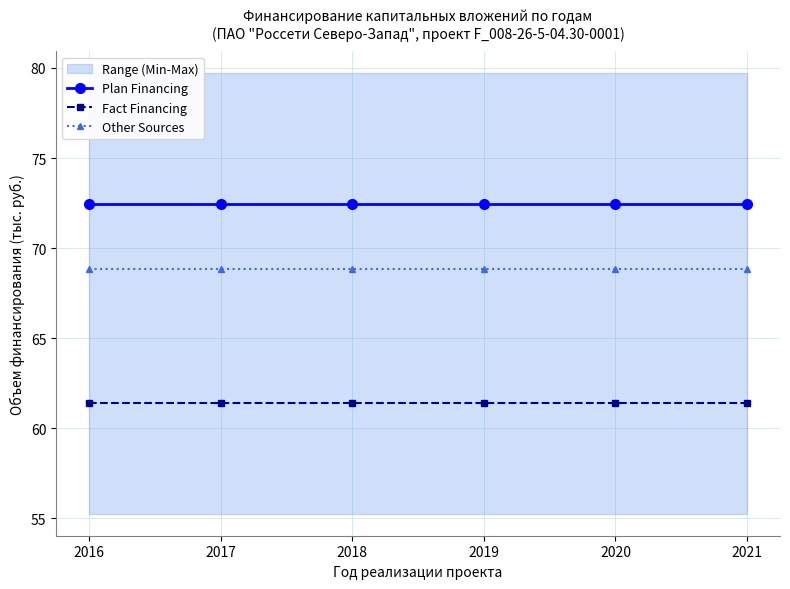

What is the sum of the Other Sources values at 2018 and 2016?

137.6